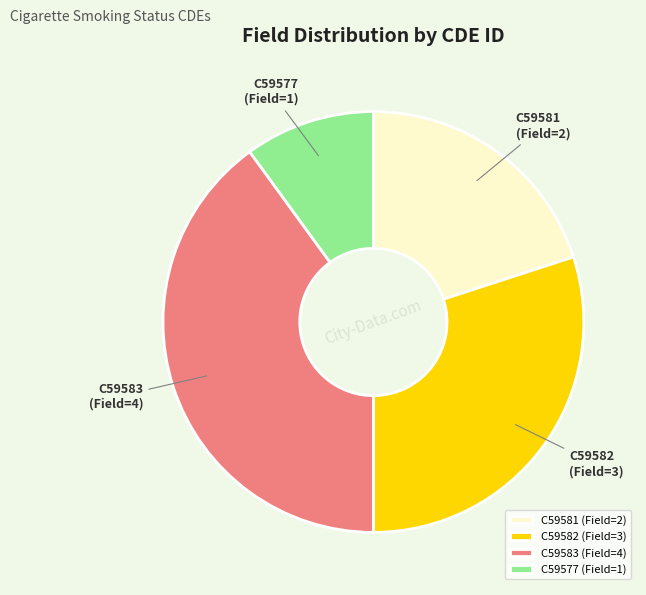

Which slice is the smallest?

C59577